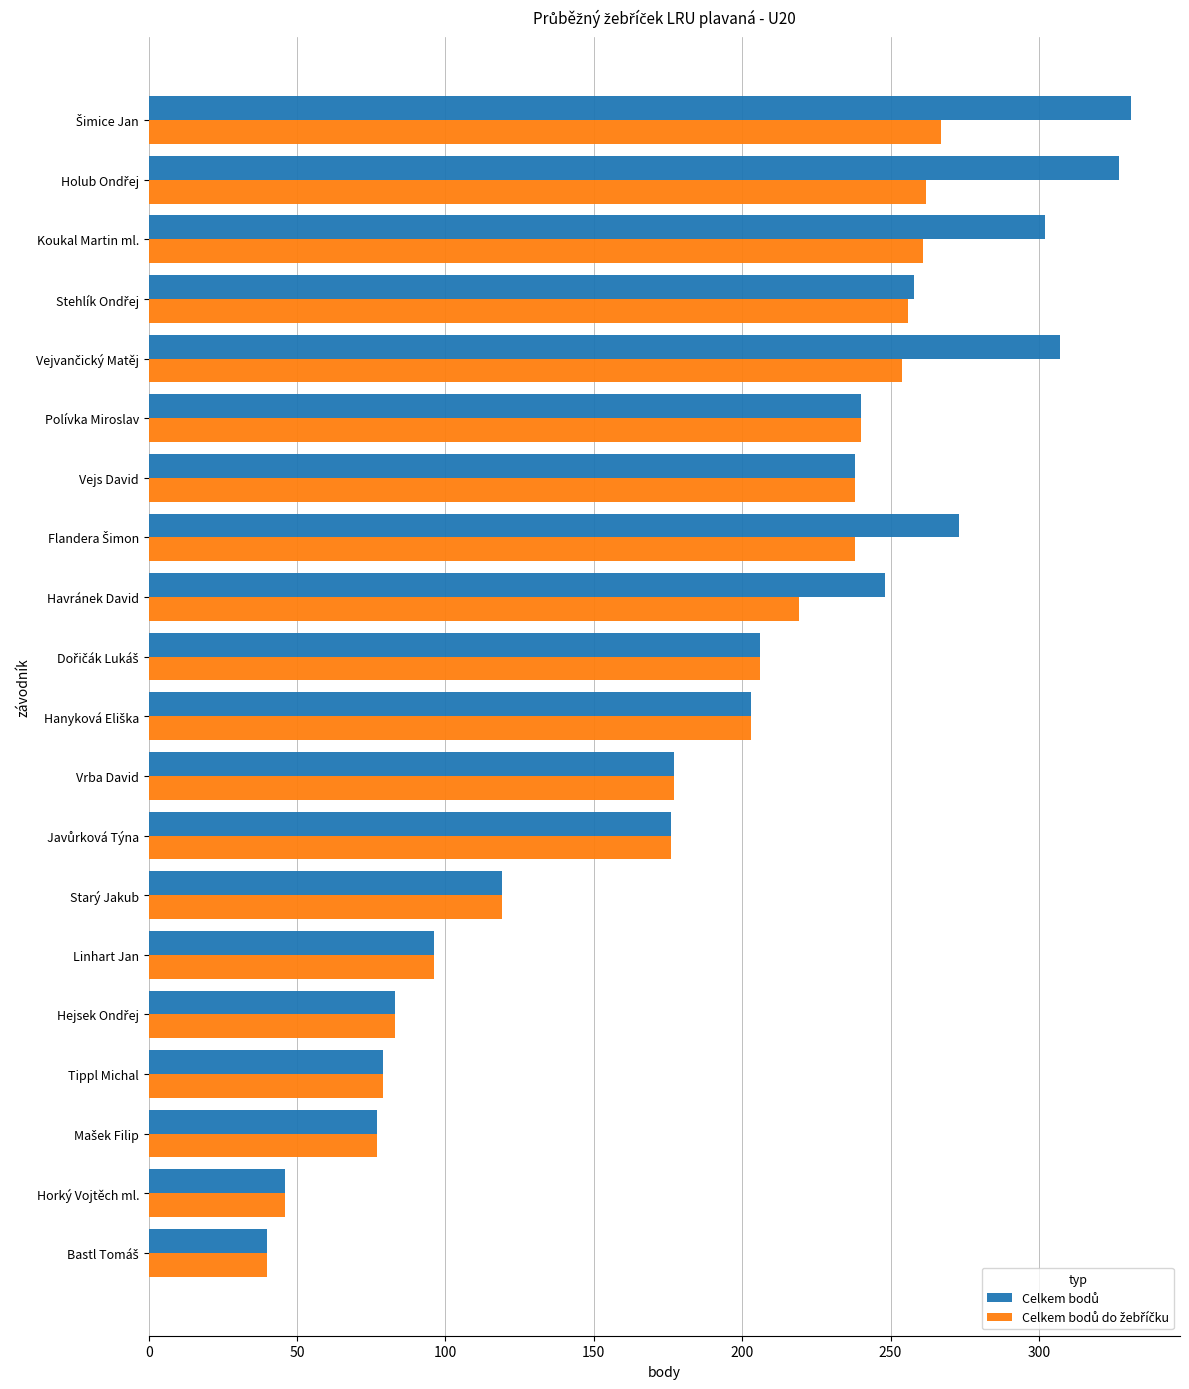

What is the difference between the highest and lowest values at Koukal Martin ml.?

41